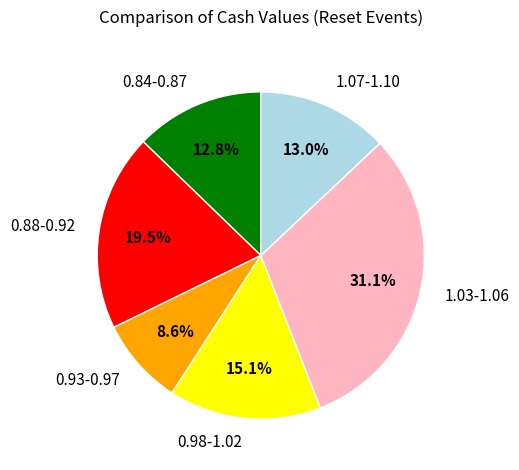

Combined, do 0.98-1.02 and 0.84-0.87 account for over 50%?

No